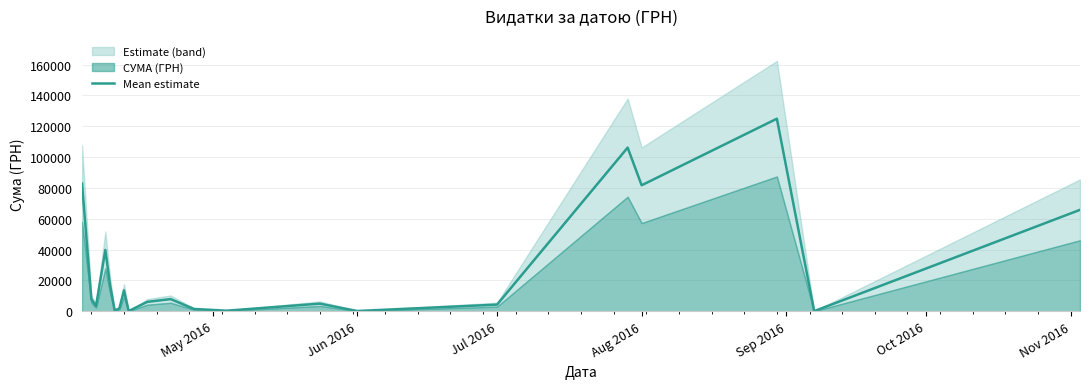

How many points are lower than both their immediate neighbors (excluding endpoints)?

7